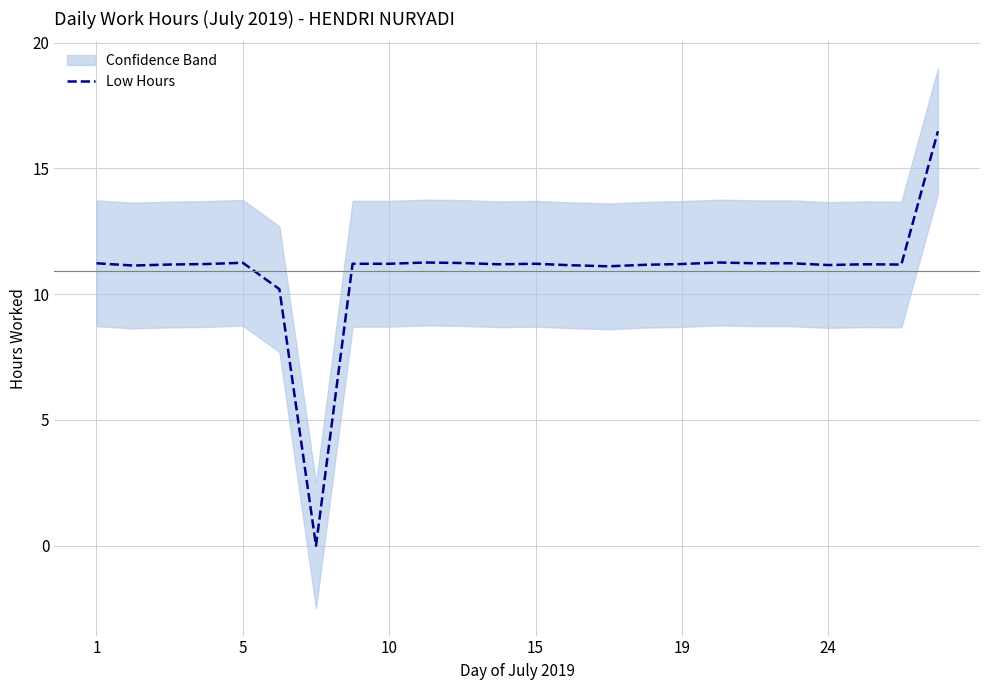

The value at 15 is 14.9. True or false?

False